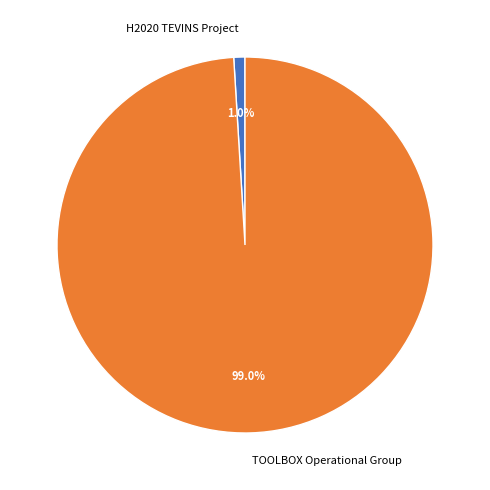

Does H2020 TEVINS Project account for over 50% of the chart?

No